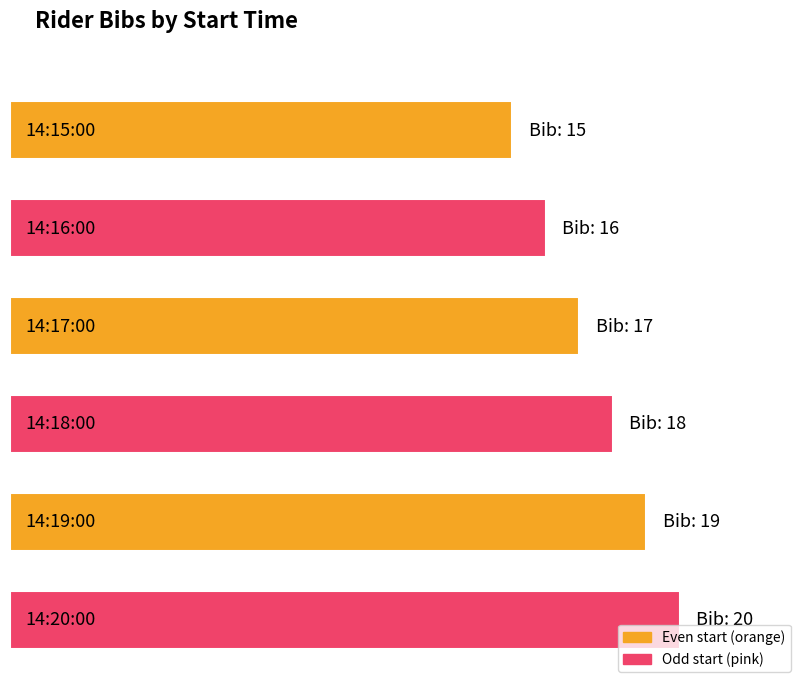

True or false: the data shows 29 at 14:20:00.

False